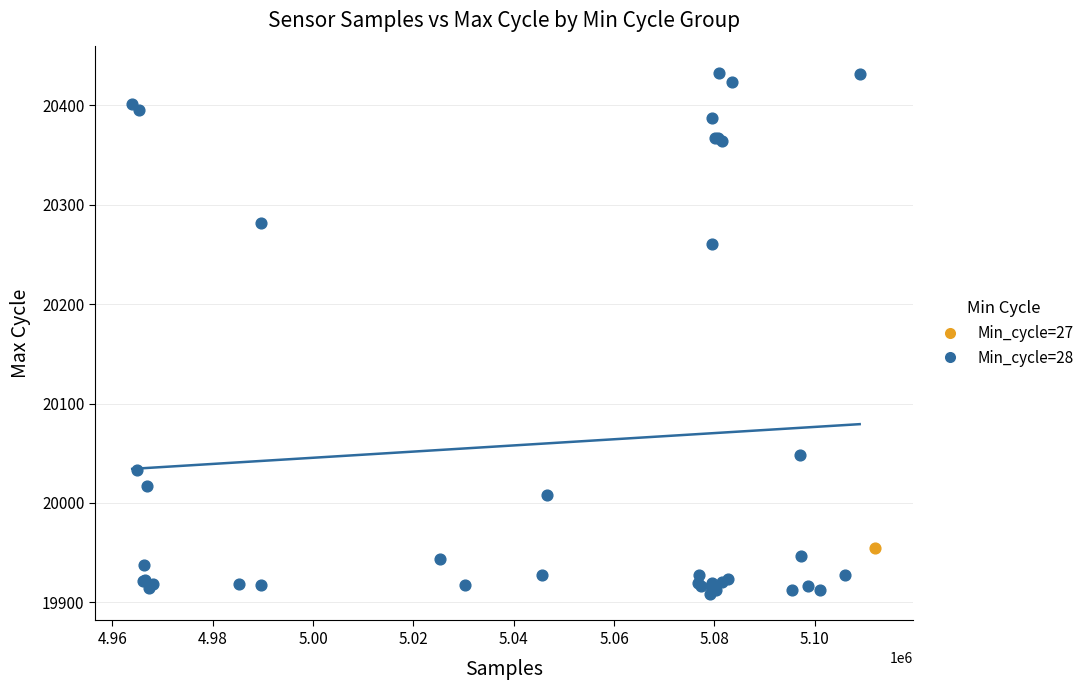

What are all the series names shown in the legend?

Min_cycle=27, Min_cycle=28